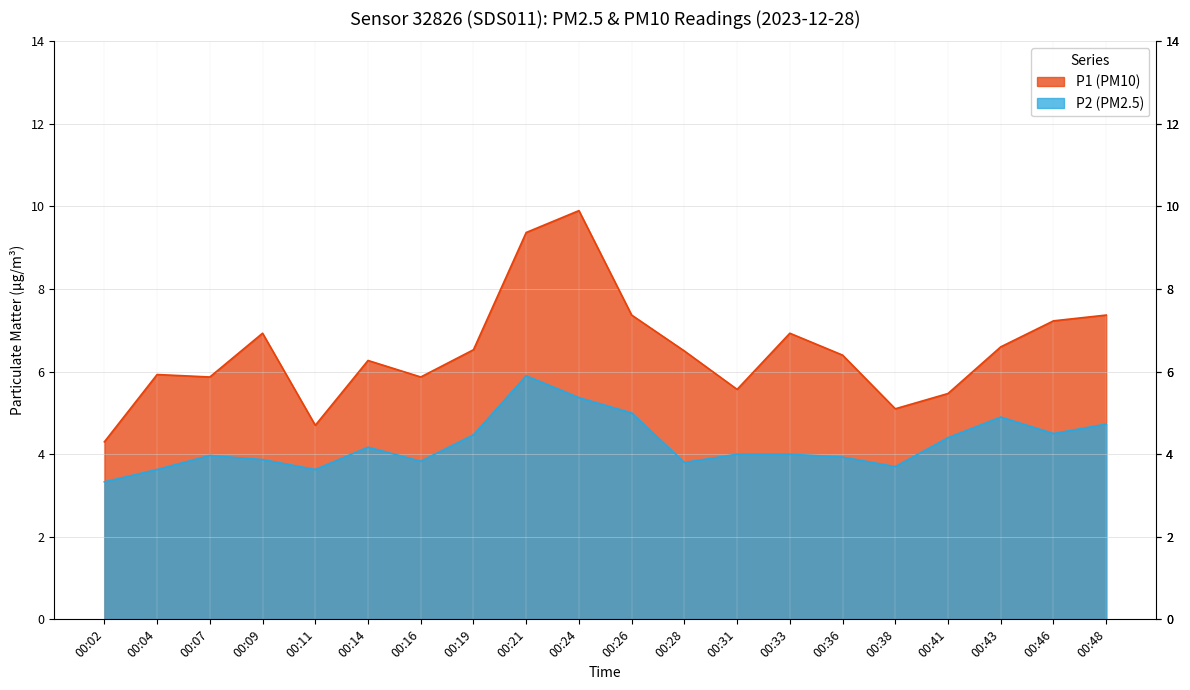

What is the value of the P2 point at the 11th from the left?

5.0